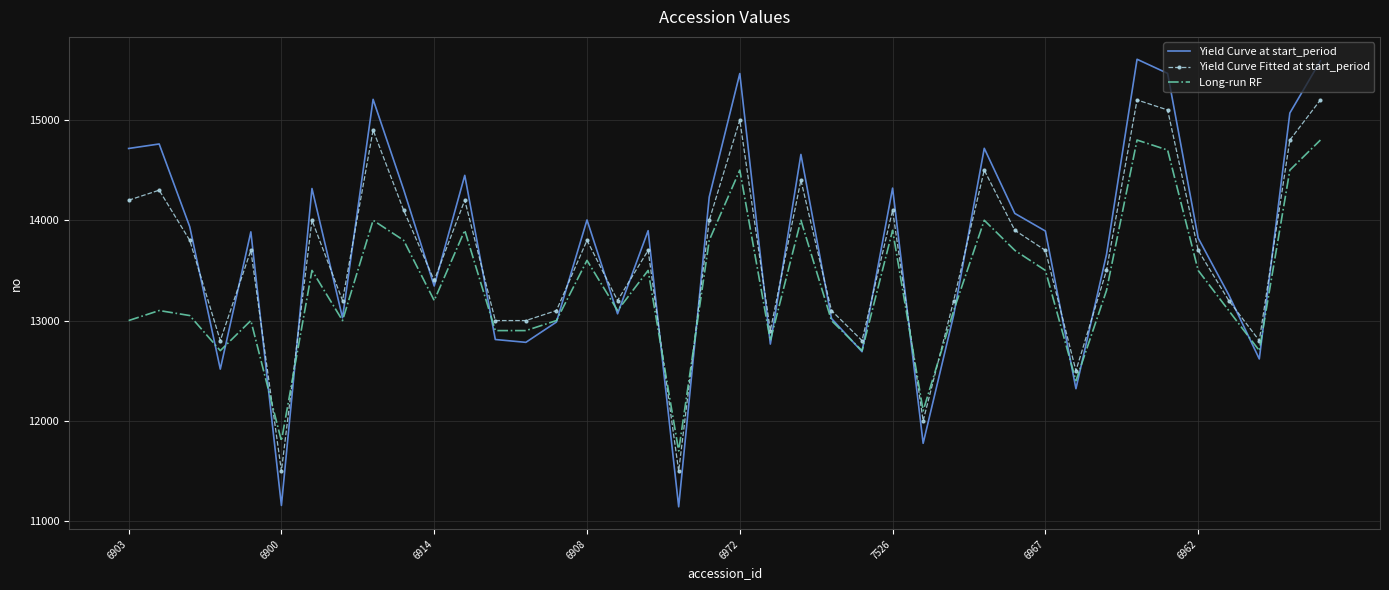

After their last crossing, which series has the higher values: Yield Curve Fitted at start_period or Long-run RF?

Yield Curve Fitted at start_period